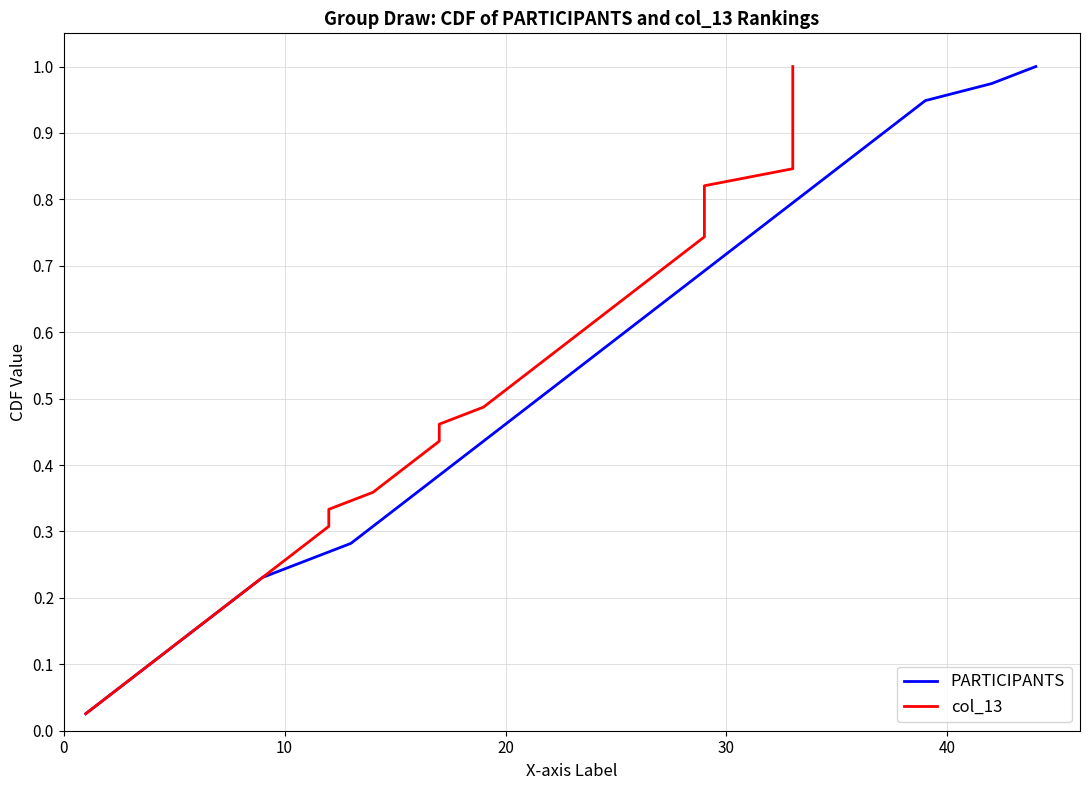

Which series has the largest total across all categories?

PARTICIPANTS